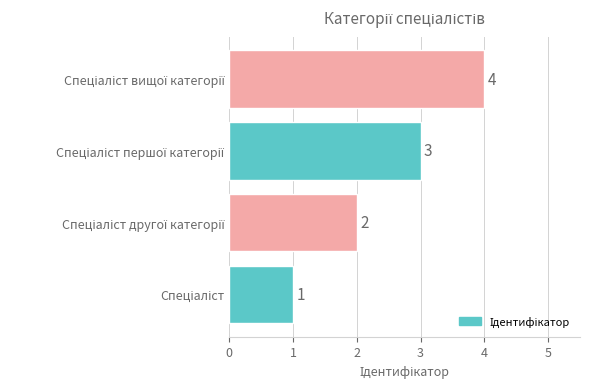

Count the values in the range 2 to 4.

3